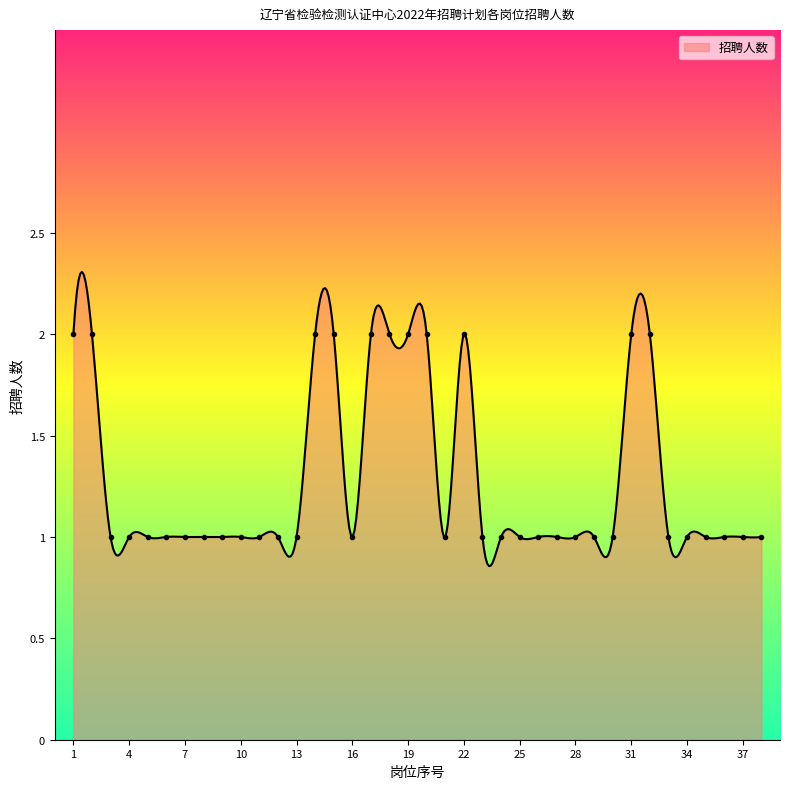

How many lines are shown in the chart?

1